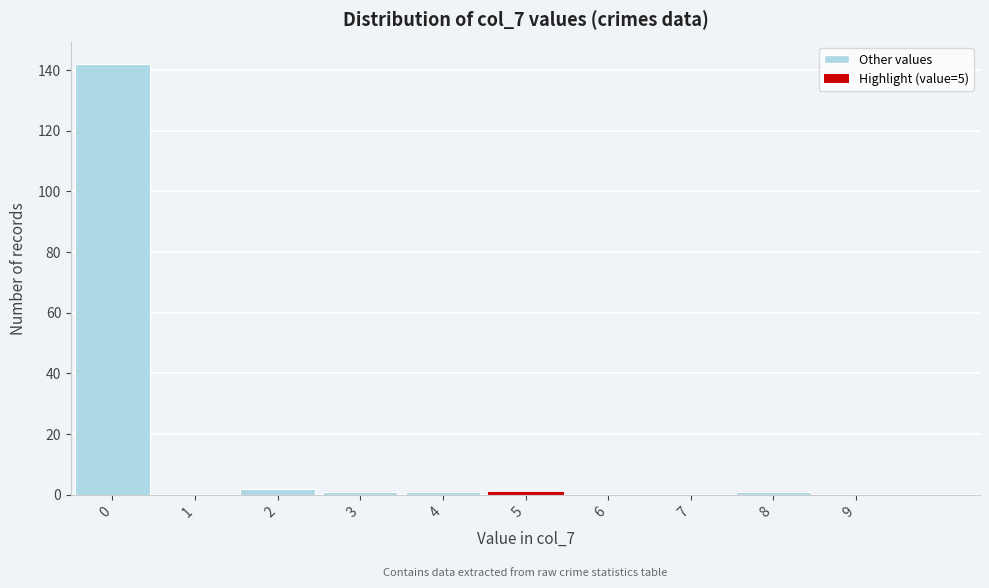

Reading left to right, list all the values displayed in this chart.

0=142	1=0	2=2	3=1	4=1	5=1	6=0	7=0	8=1	9=0